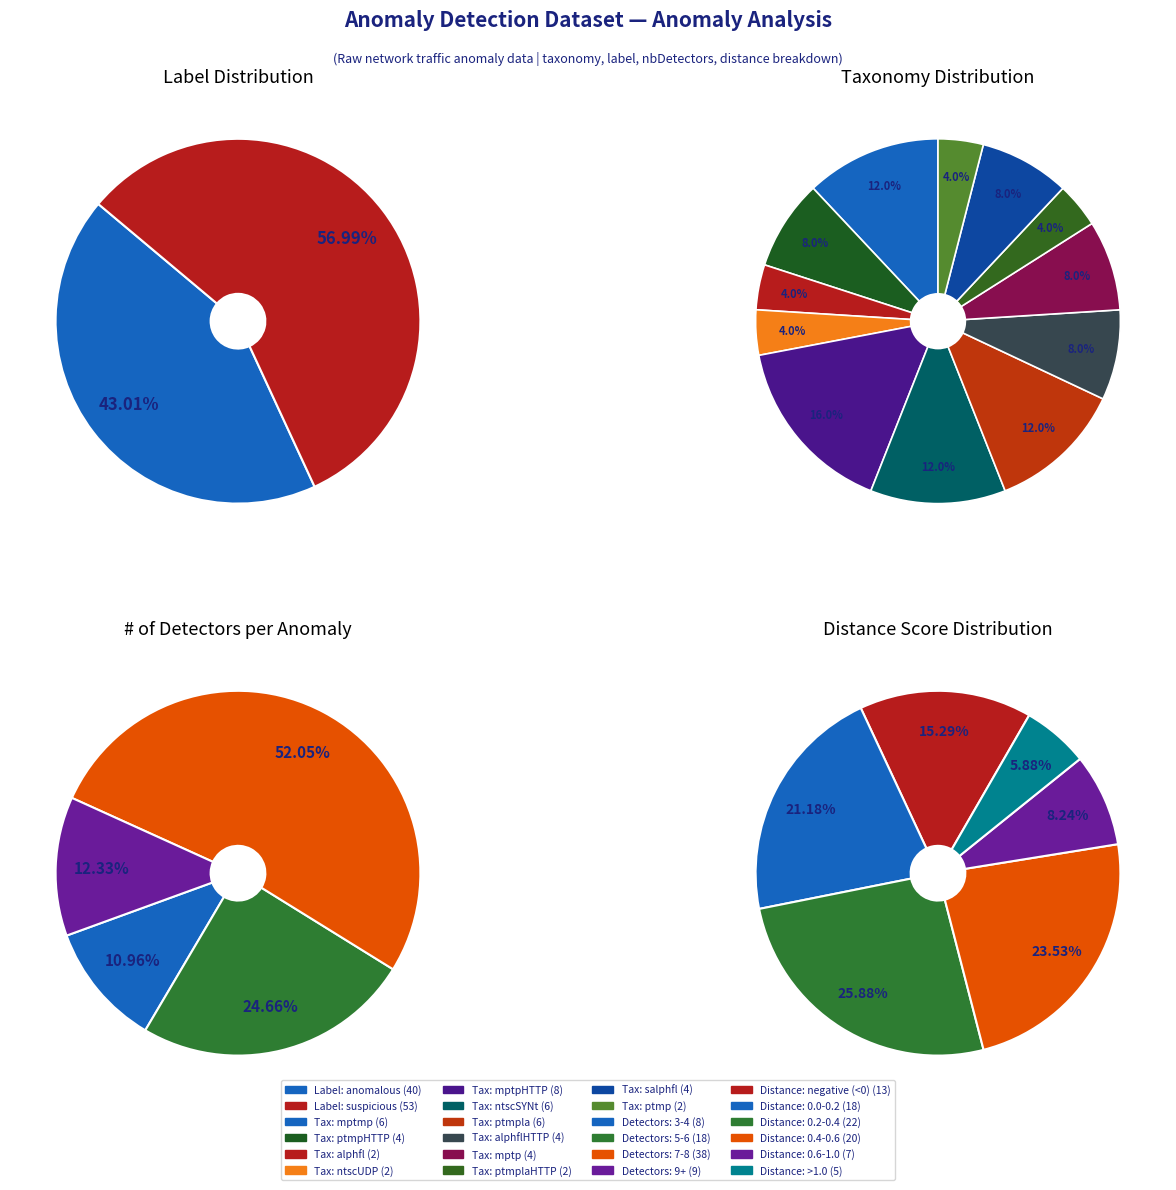

How many segments does this pie chart have?

2